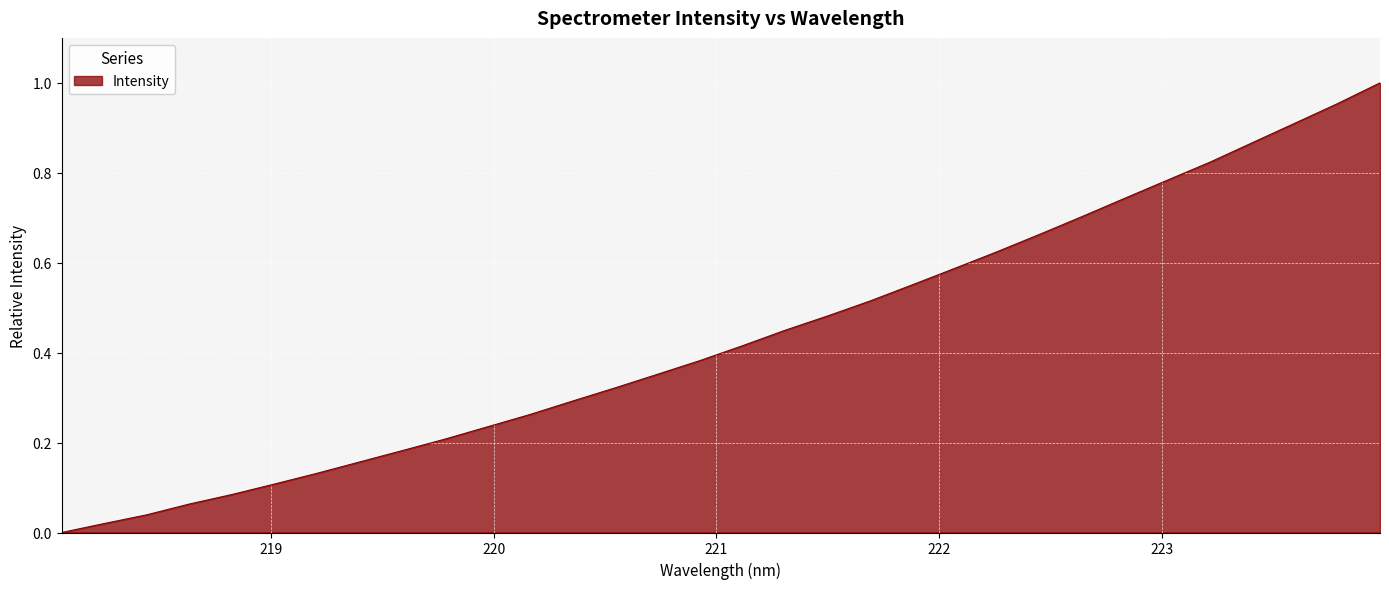

Rank the categories by value from lowest to highest.

218.0596, 218.2508, 218.442, 218.6332, 218.8244, 219.0156, 219.2067, 219.3979, 219.589, 219.7801, 219.9712, 220.1623, 220.3533, 220.5444, 220.7354, 220.9264, 221.1174, 221.3083, 221.4993, 221.6902, 221.8812, 222.0721, 222.263, 222.4538, 222.6447, 222.8355, 223.0264, 223.2172, 223.408, 223.5987, 223.7895, 223.9802